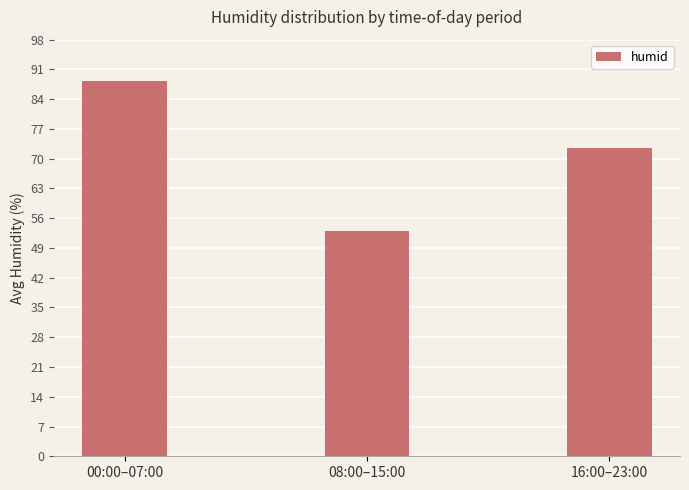

At which category does the chart reach its minimum across all series?

08:00–15:00